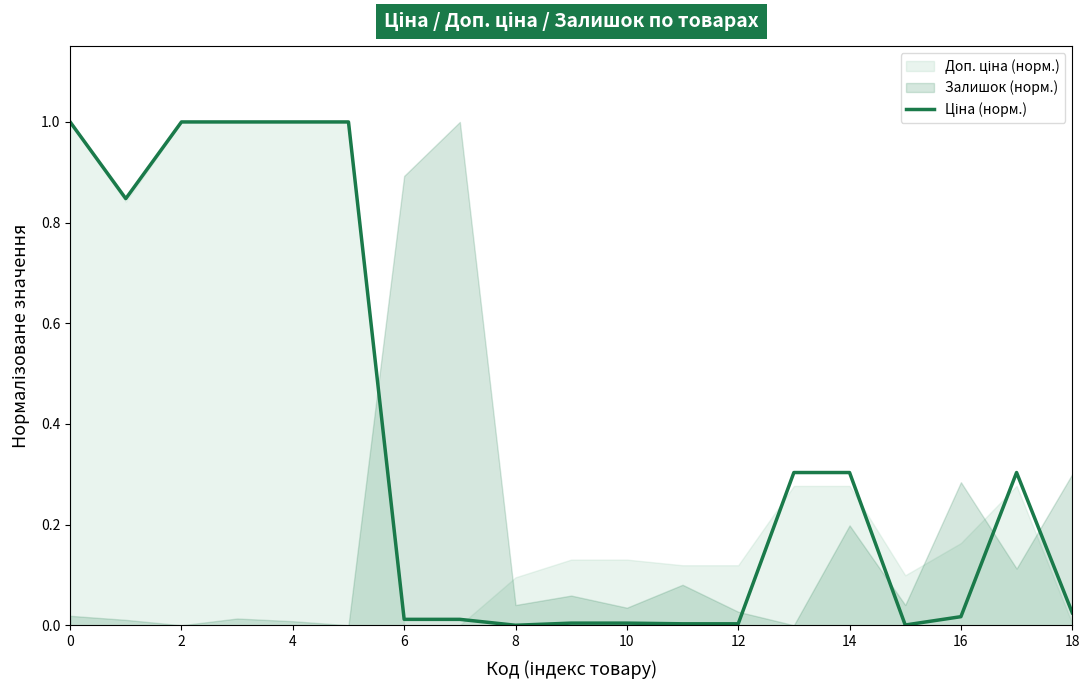

The value at 10 is 1.4. True or false?

False